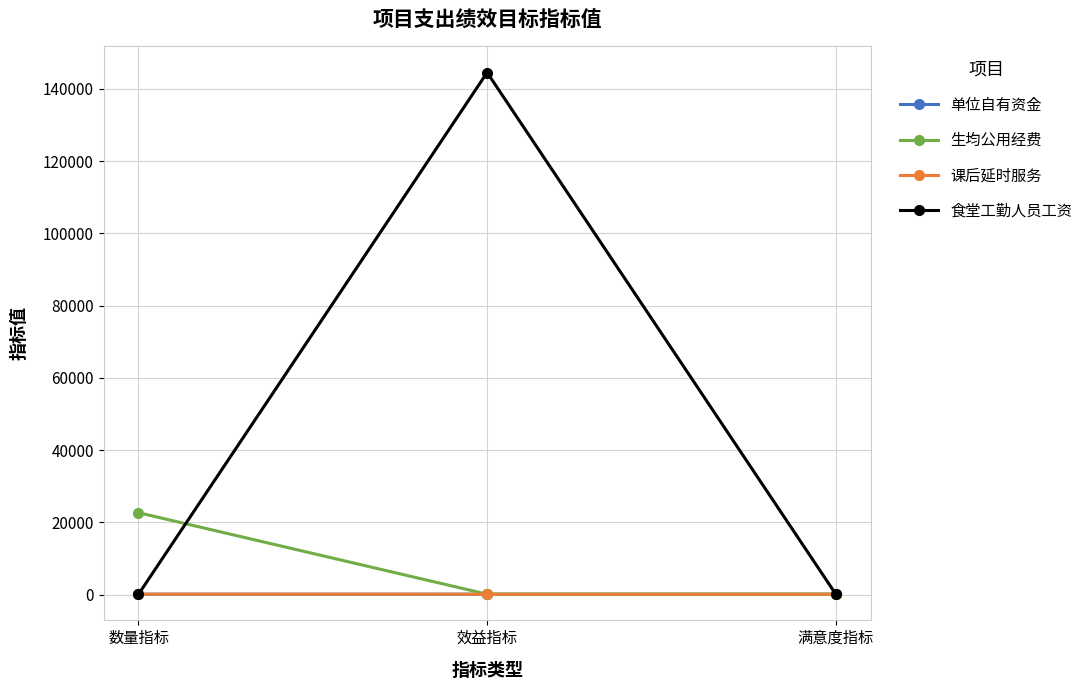

Which series has the largest total across all categories?

食堂工勤人员工资